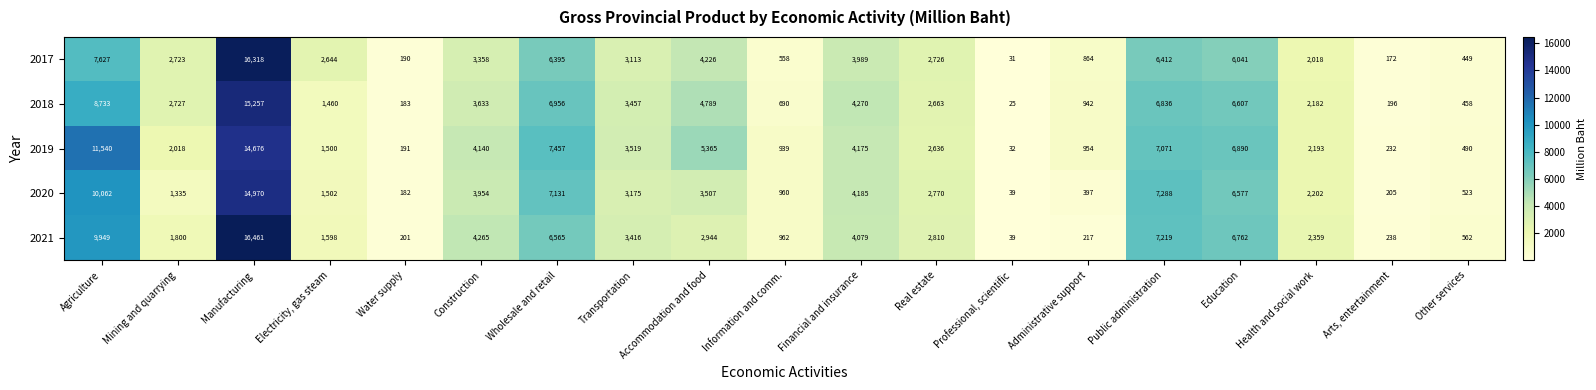

Which category has the lowest value across all series?

Professional, scientific